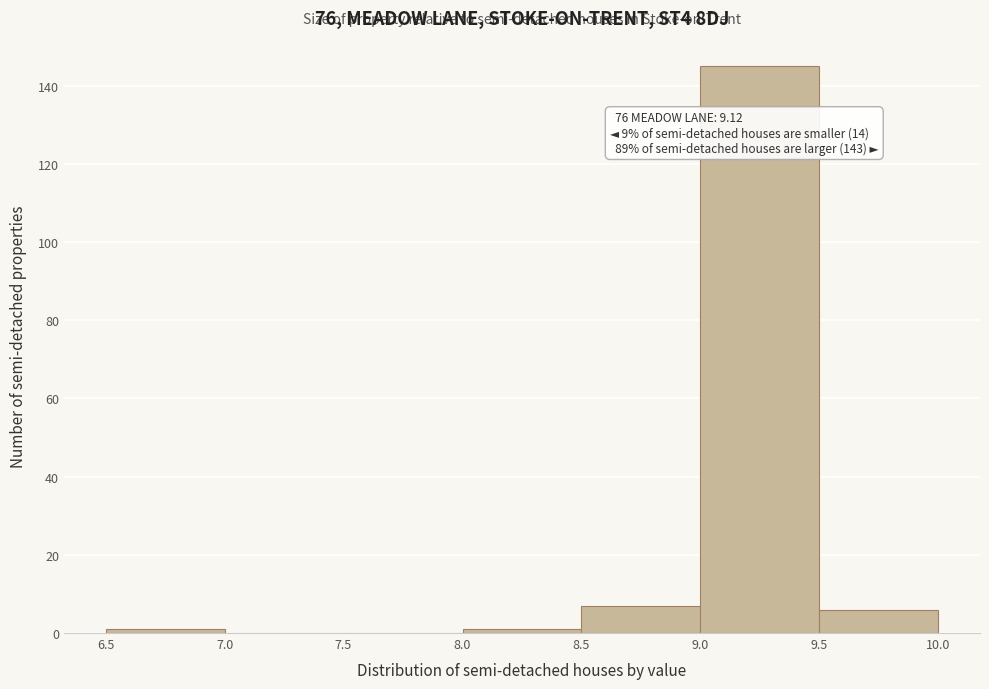

Which range on the x-axis has the tallest bar?

9.0 to 9.5